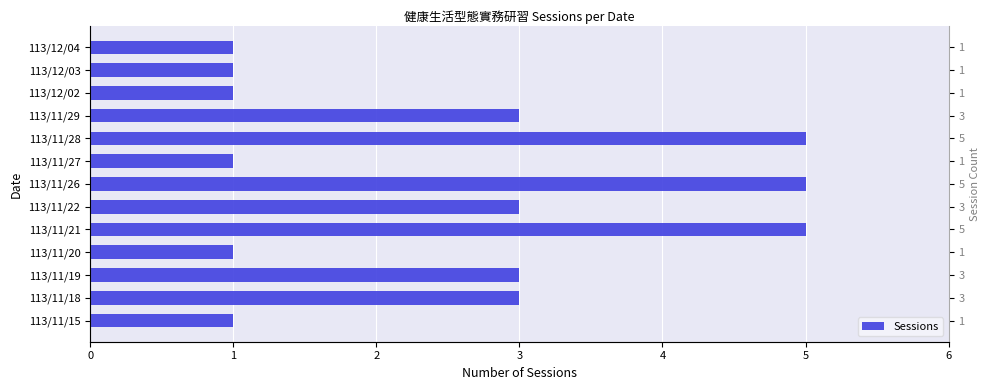

Rank the categories by value from lowest to highest.

113/11/15, 113/11/20, 113/11/27, 113/12/02, 113/12/03, 113/12/04, 113/11/18, 113/11/19, 113/11/22, 113/11/29, 113/11/21, 113/11/26, 113/11/28